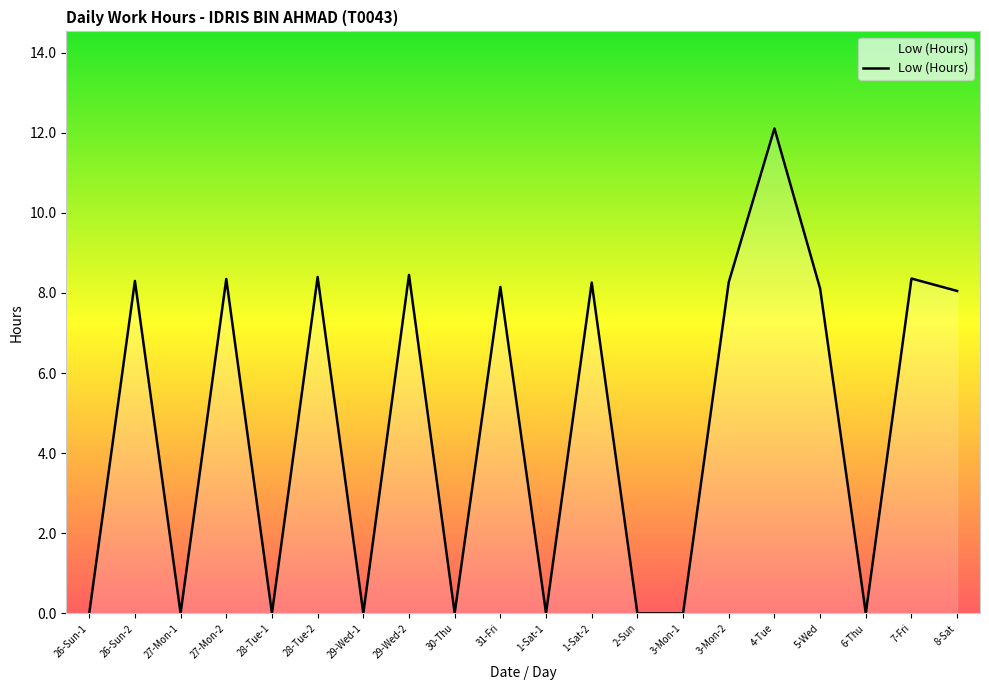

The chart shows a value of 8.3 at 1-Sat-2. True or false?

True